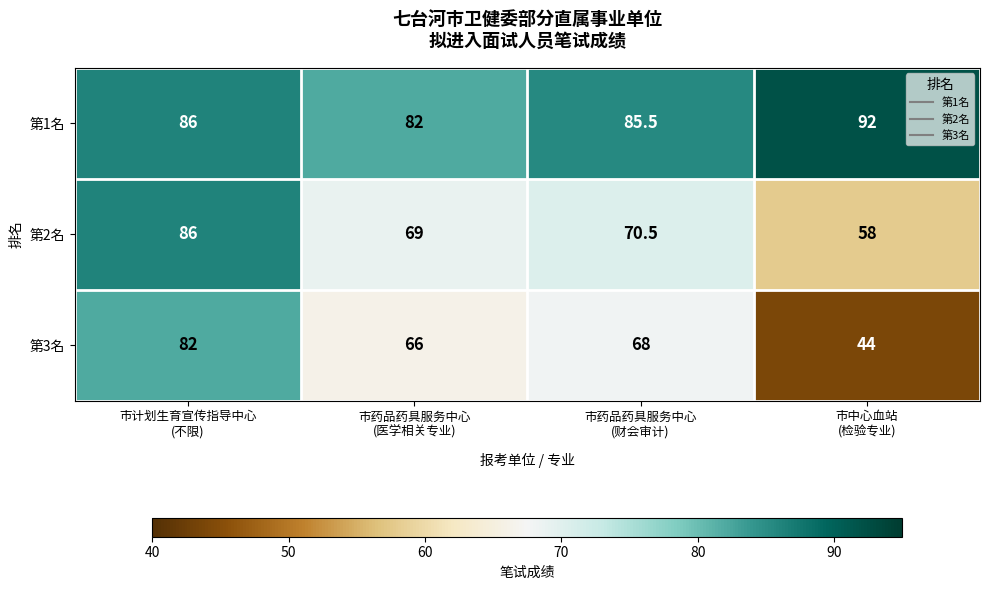

What is the average value of the 第1名 series?

86.4